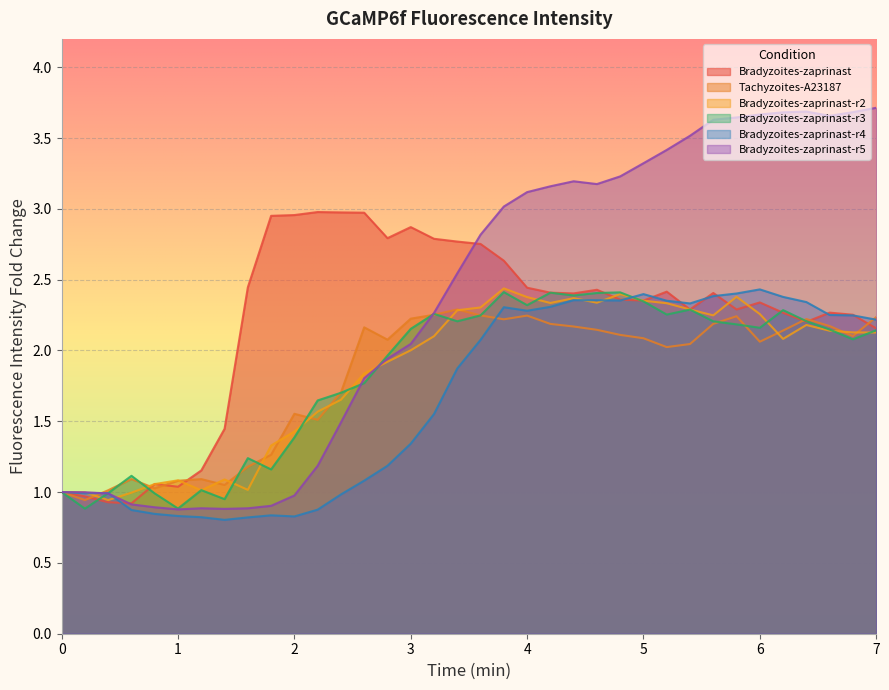

What is the difference between the maximum and minimum values in the Tachyzoites-A23187 series?

1.3